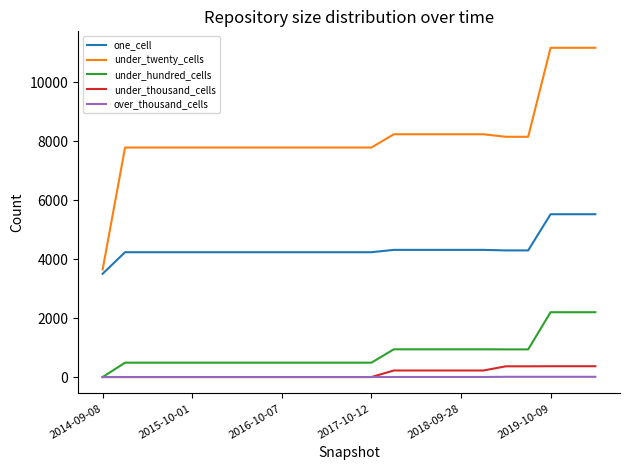

Which series has the largest range (max minus min)?

under_twenty_cells